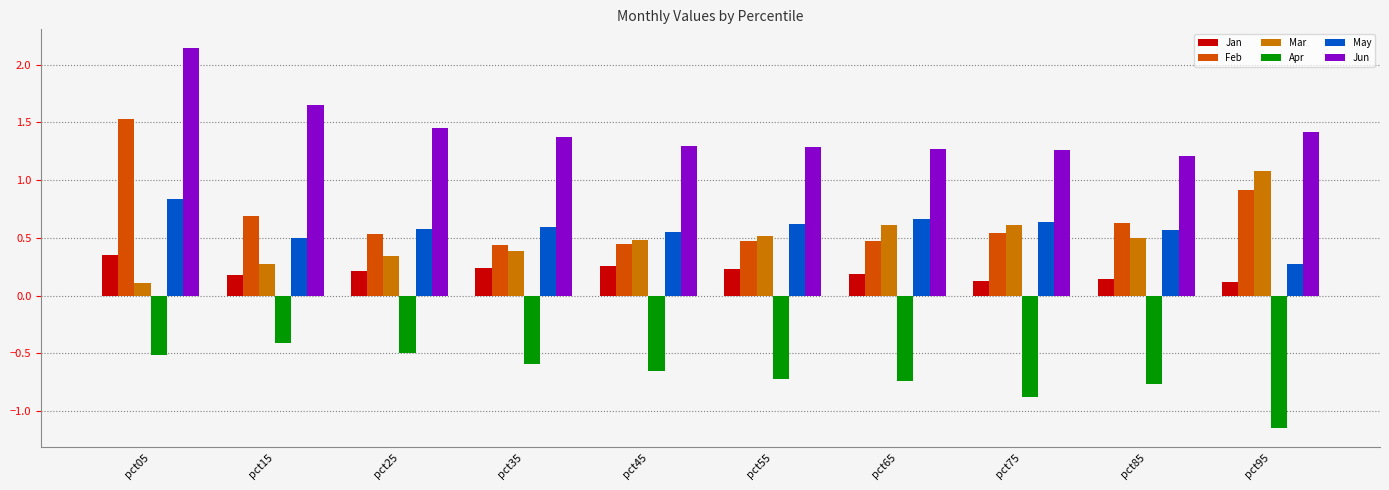

At pct05, list the series in order from largest to smallest.

Jun, Feb, May, Jan, Mar, Apr